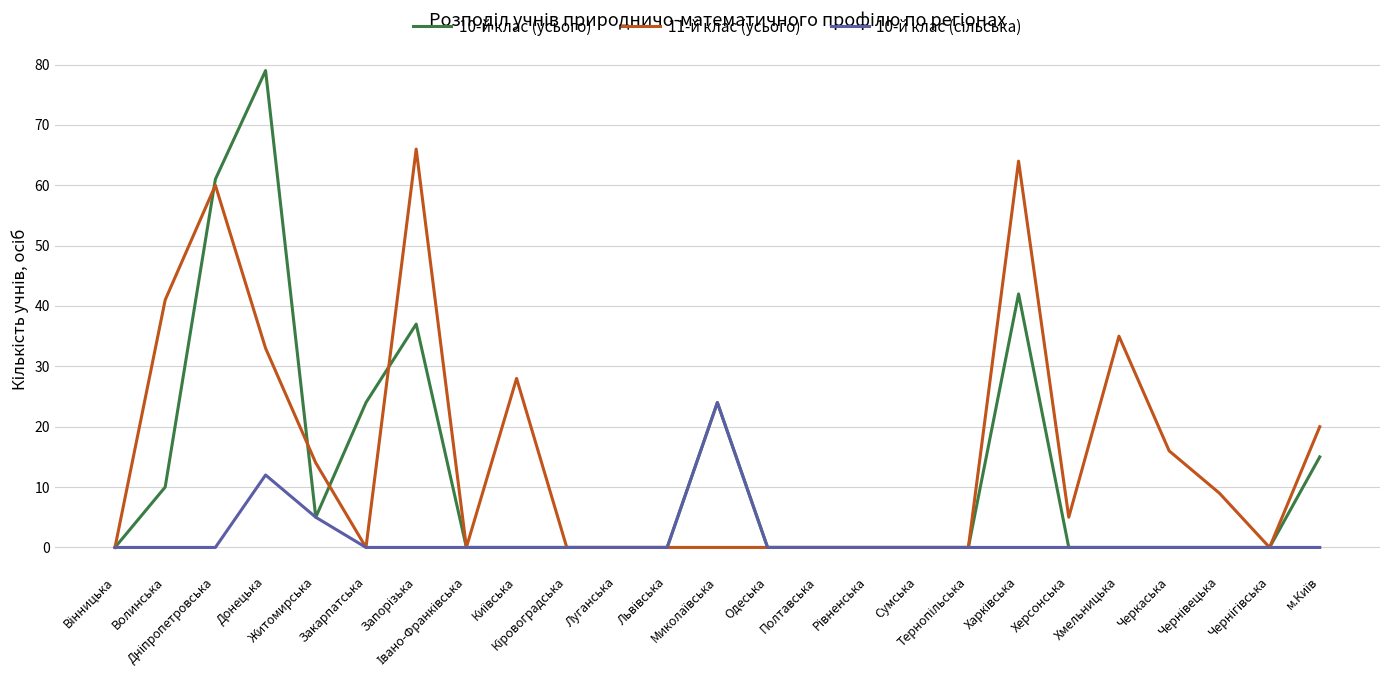

Which series has the largest range (max minus min)?

10-й клас (усього)